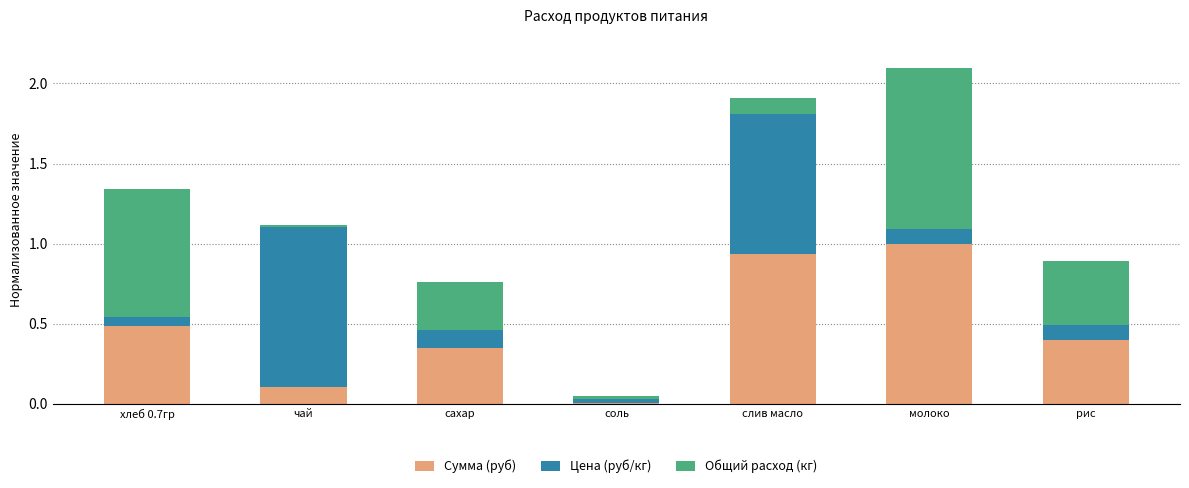

Which category has the highest value in the Сумма (руб) series?

молоко